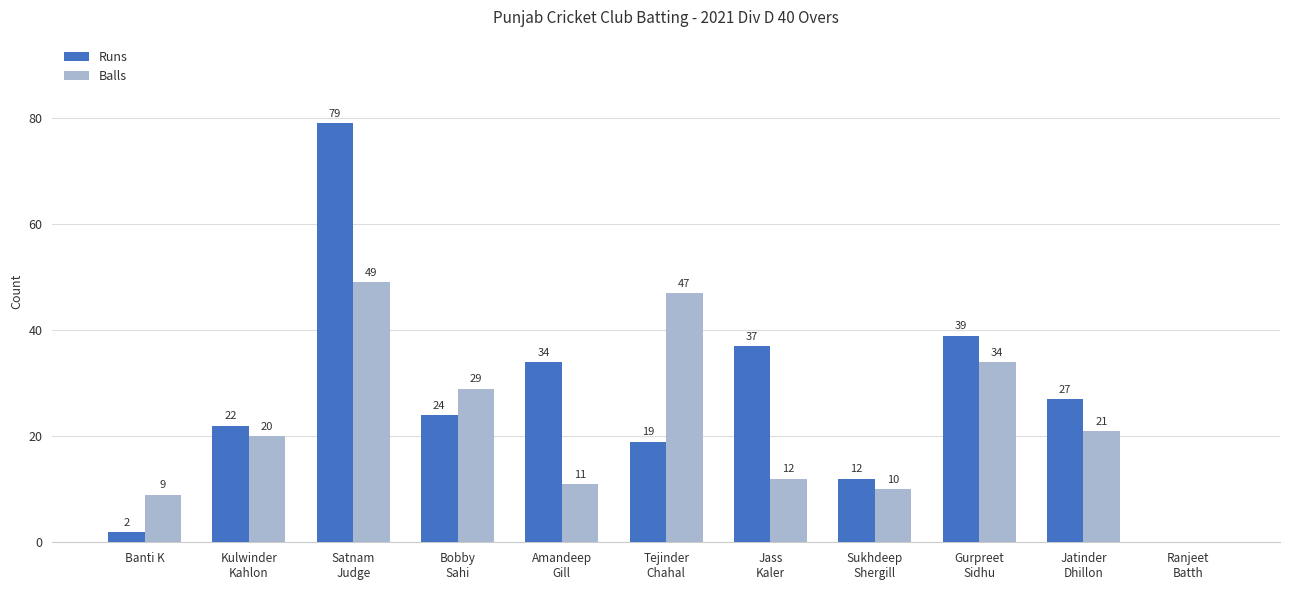

Which series has the largest total across all categories?

Runs